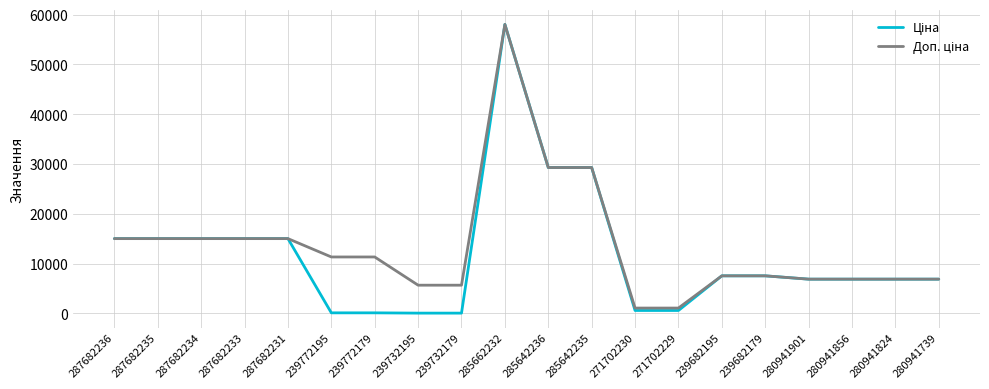

At which category is the sum across all series the highest?

285662232